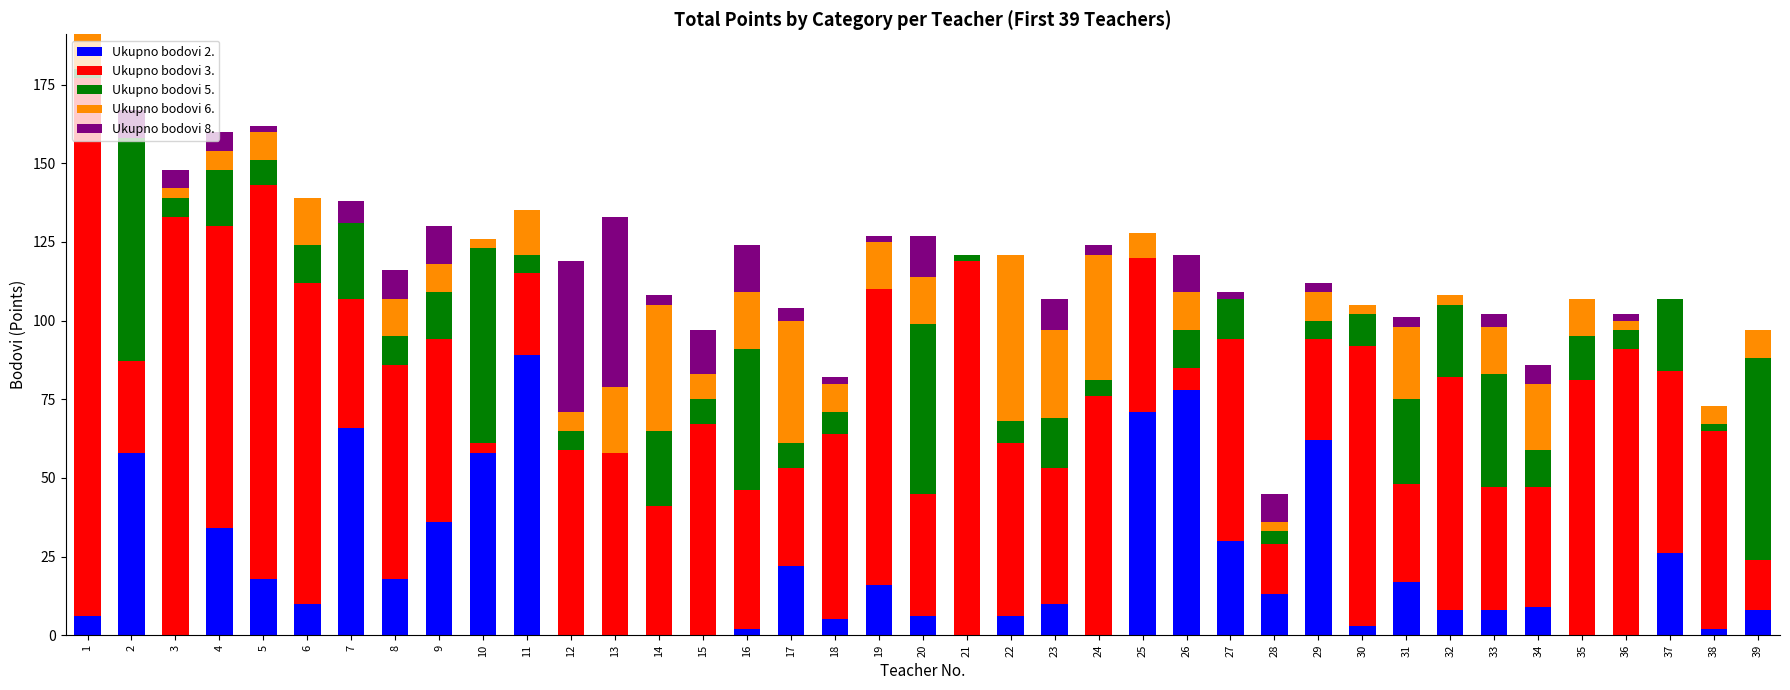

The value of Ukupno bodovi 2. at 13 is 0. True or false?

True